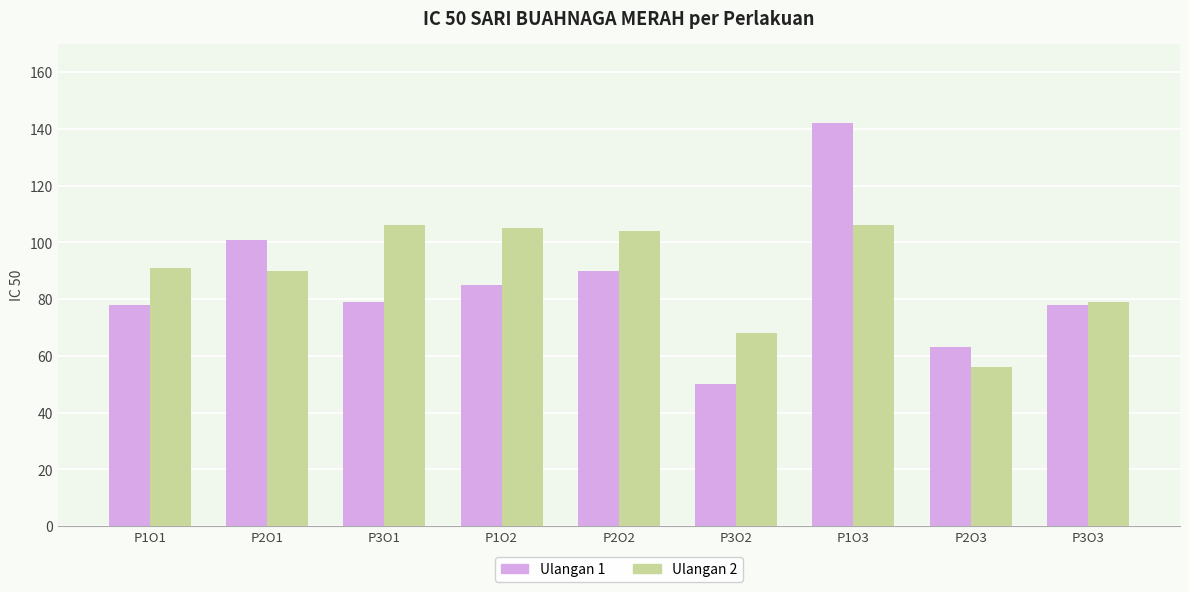

How many distinct data groups are displayed?

2